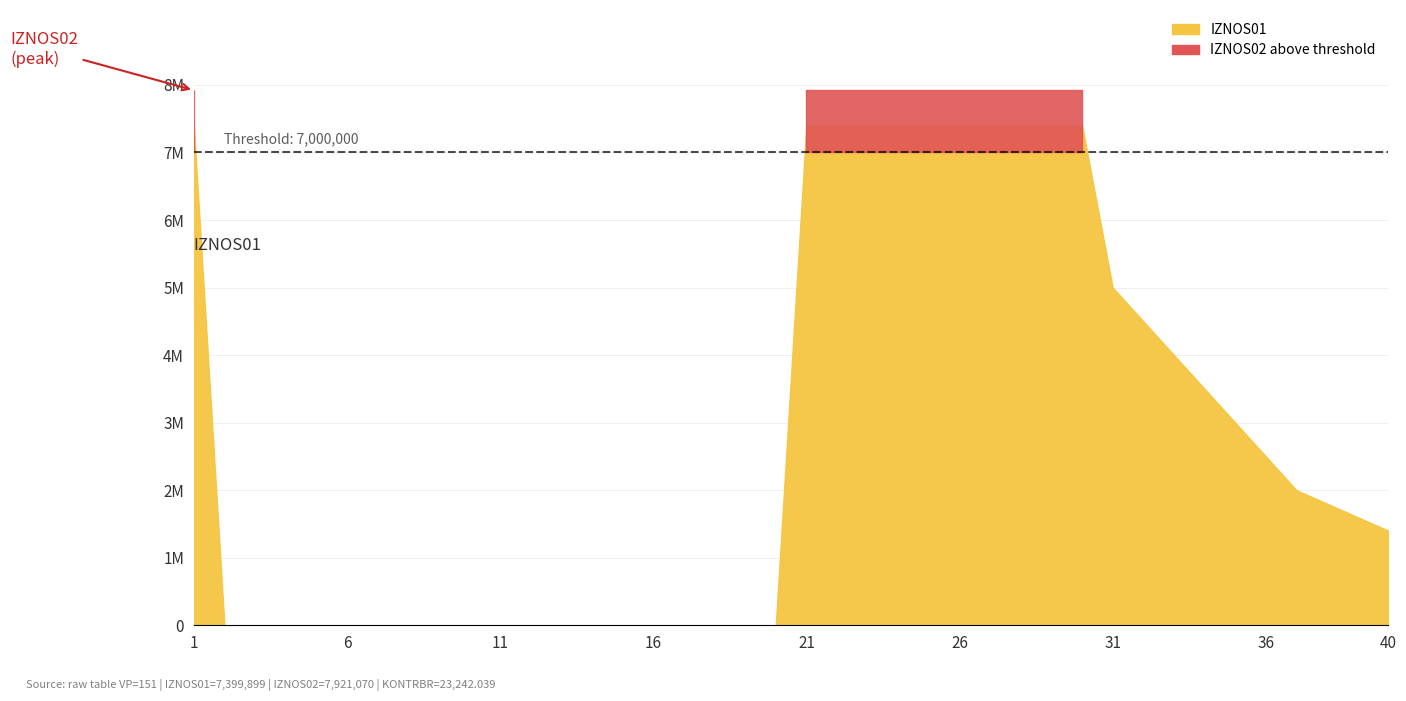

Count the number of categories in the chart.

40